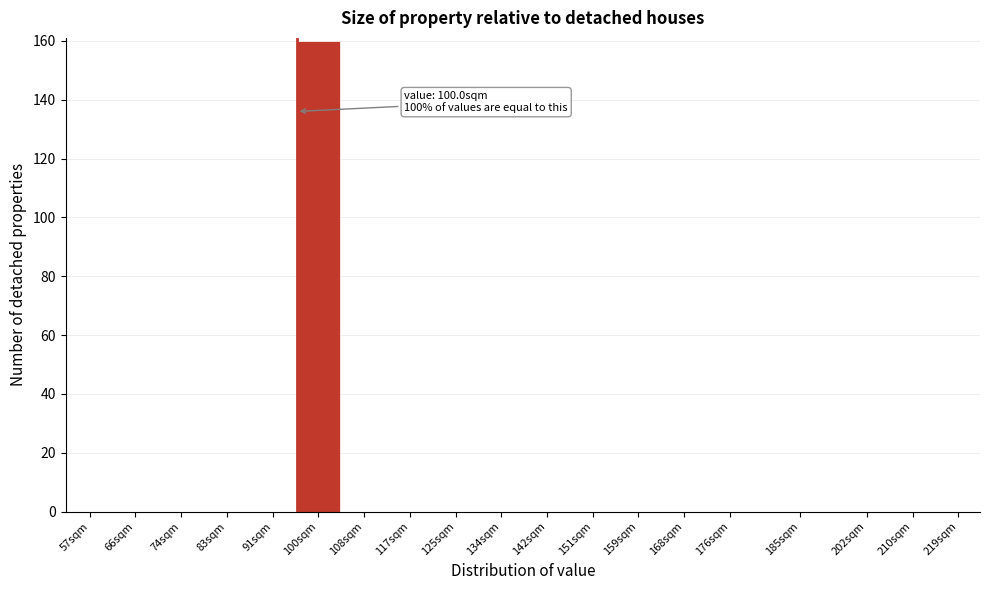

Reading left to right, what are all the values shown in this chart?

57sqm=0	66sqm=0	74sqm=0	83sqm=0	91sqm=0	100sqm=160	108sqm=0	117sqm=0	125sqm=0	134sqm=0	142sqm=0	151sqm=0	159sqm=0	168sqm=0	176sqm=0	185sqm=0	202sqm=0	210sqm=0	219sqm=0